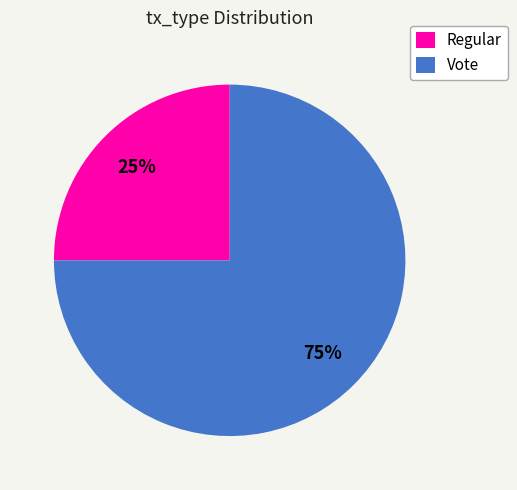

Is it true that Vote is 75% of the pie?

True